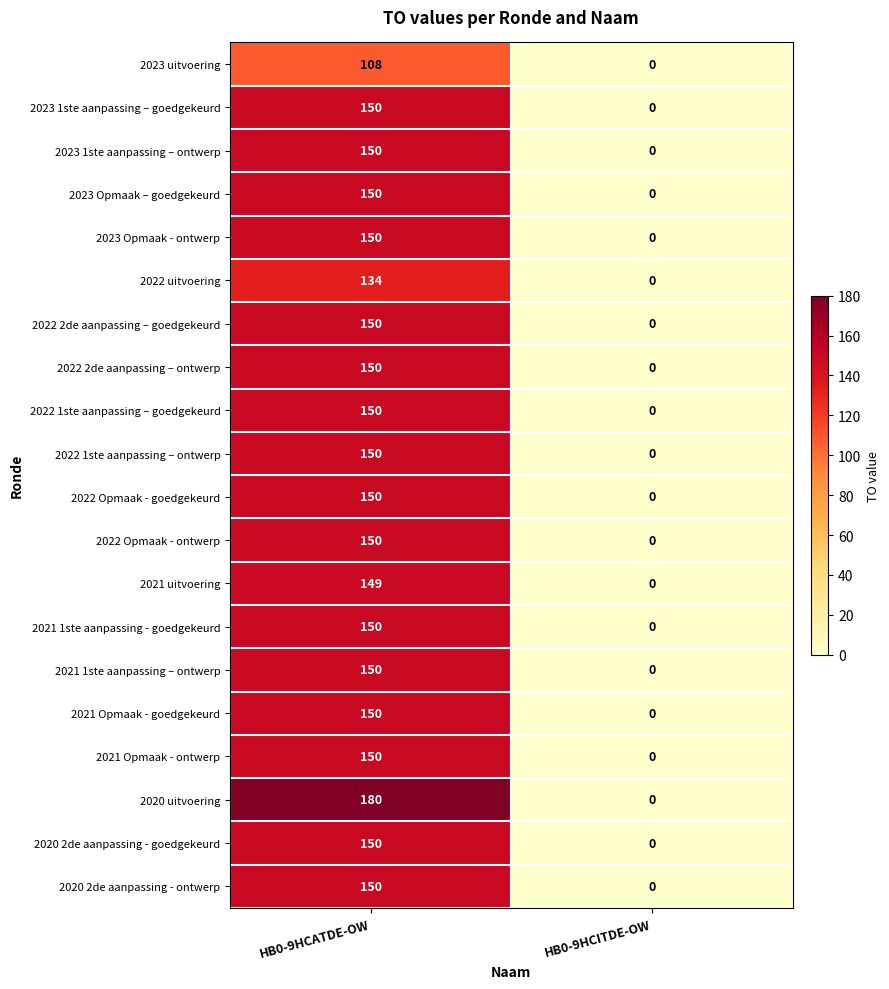

What is the sum of the 2023 Opmaak – goedgekeurd values at HB0-9HCATDE-OW and HB0-9HCITDE-OW?

150